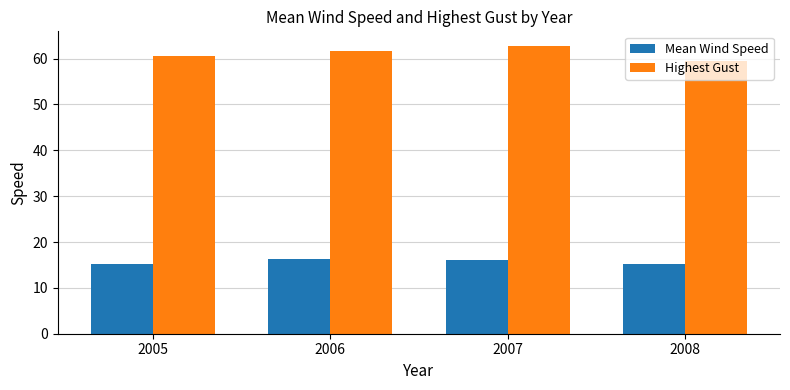

The value of Mean Wind Speed at 2007 is 8.4. True or false?

False